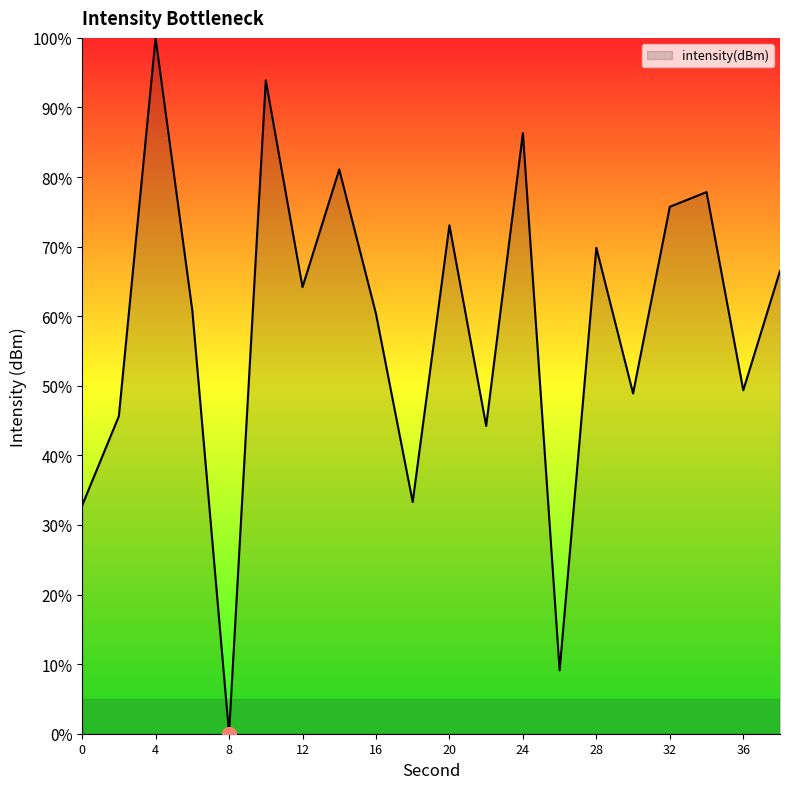

What is the sum of all values?

1173.0